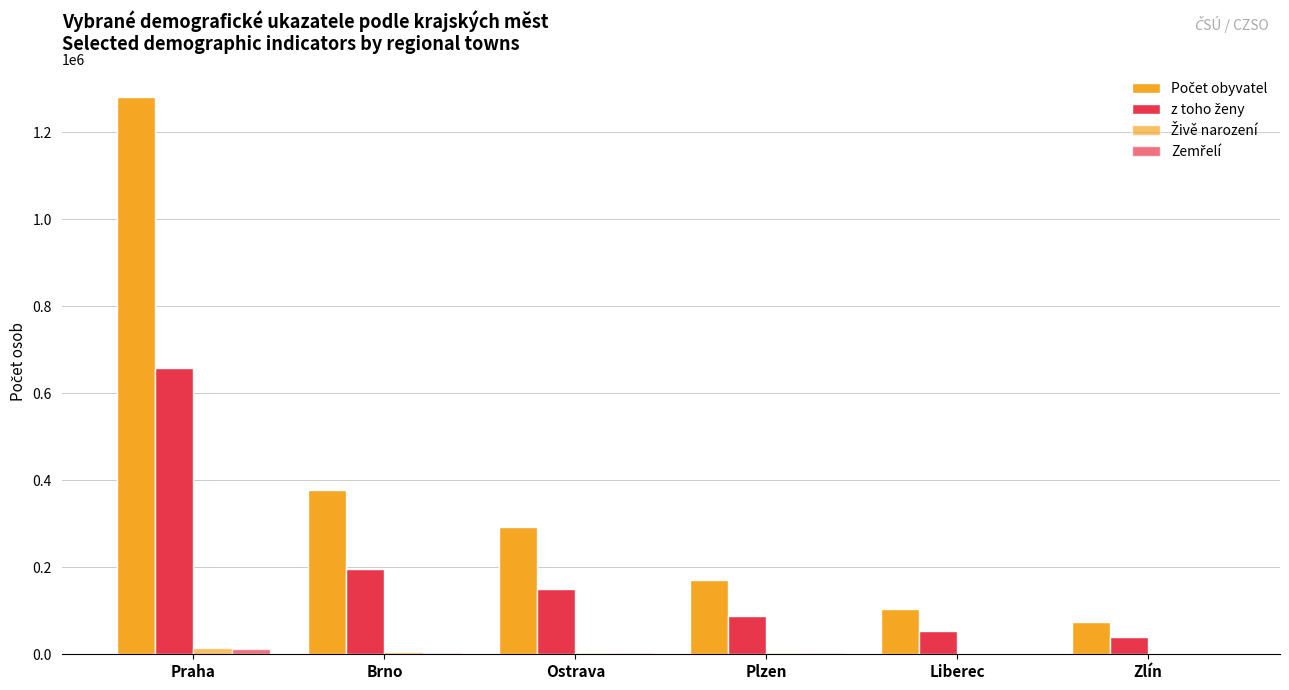

What is the label of the 4th bar from the right?

Ostrava